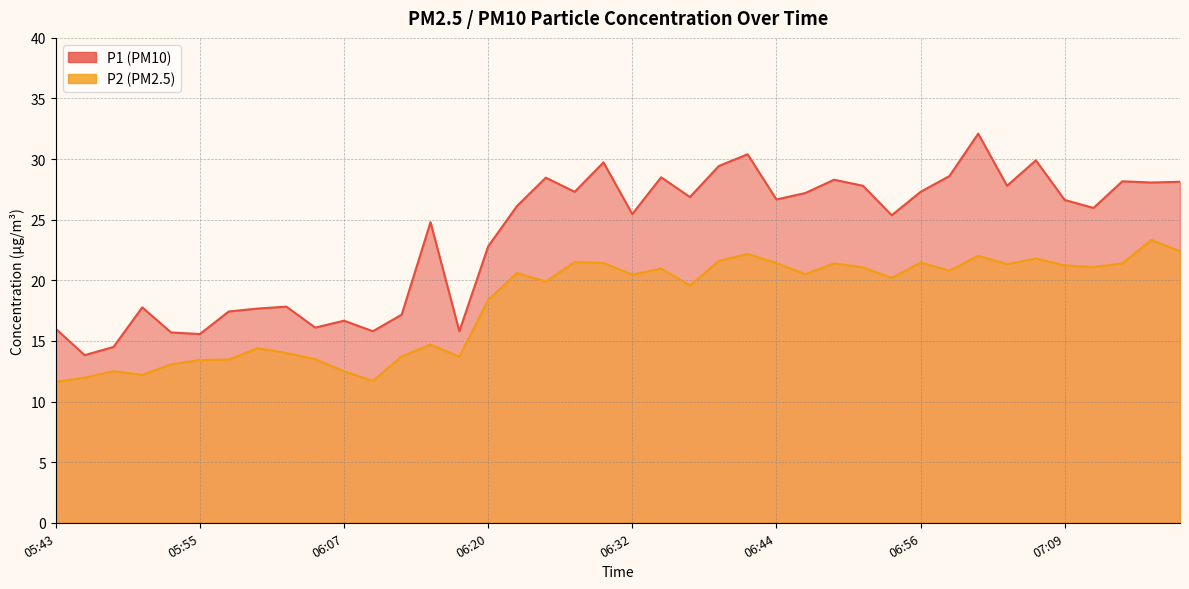

List the labels in order of P1 value, smallest first.

05:45, 05:48, 05:55, 05:52, 06:10, 06:17, 05:43, 06:05, 06:07, 06:12, 05:57, 06:00, 05:50, 06:02, 06:20, 06:15, 06:54, 06:32, 07:11, 06:22, 07:09, 06:44, 06:37, 06:47, 06:27, 06:56, 06:51, 07:04, 07:16, 07:18, 07:14, 06:49, 06:24, 06:34, 06:59, 06:39, 06:29, 07:06, 06:42, 07:01